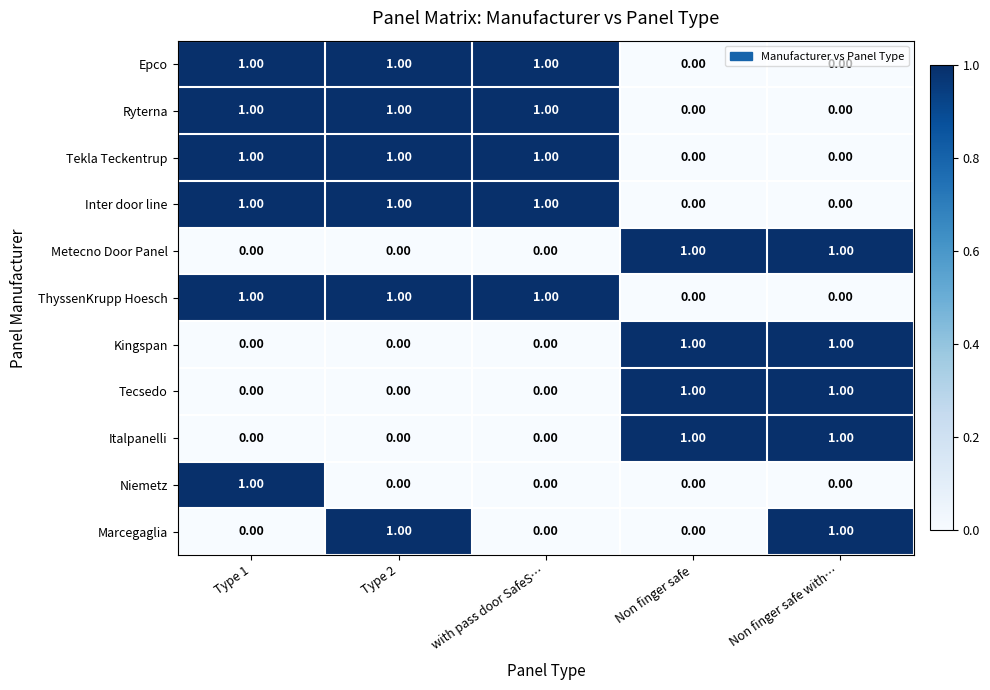

What is the total value across all series at Non finger safe with…?

5